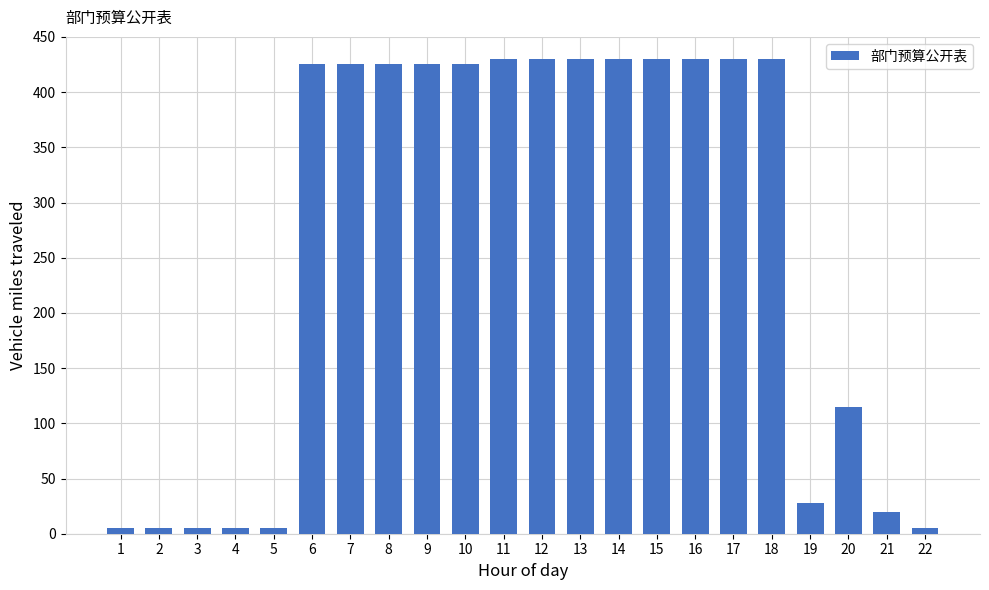

Reading right to left, list all the values displayed in this chart.

5	20	115	28	430	430	430	430	430	430	430	430	425	425	425	425	425	5	5	5	5	5